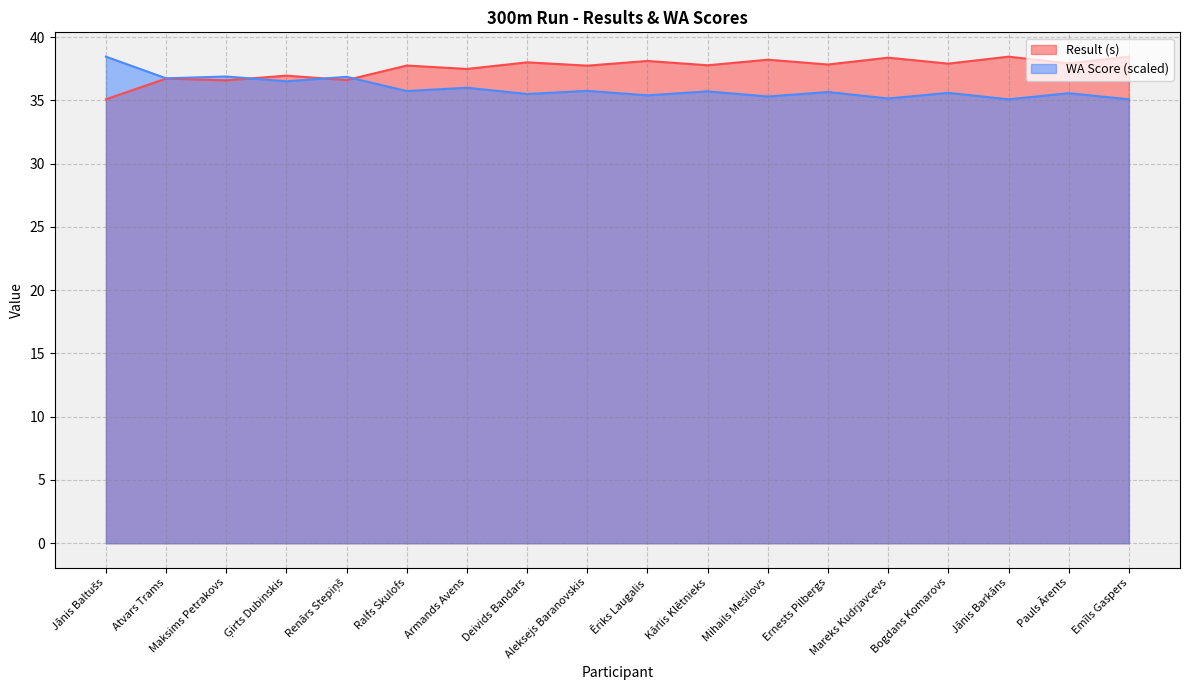

Rank the series by their average value, from lowest to highest.

WA Score (scaled), Result (s)